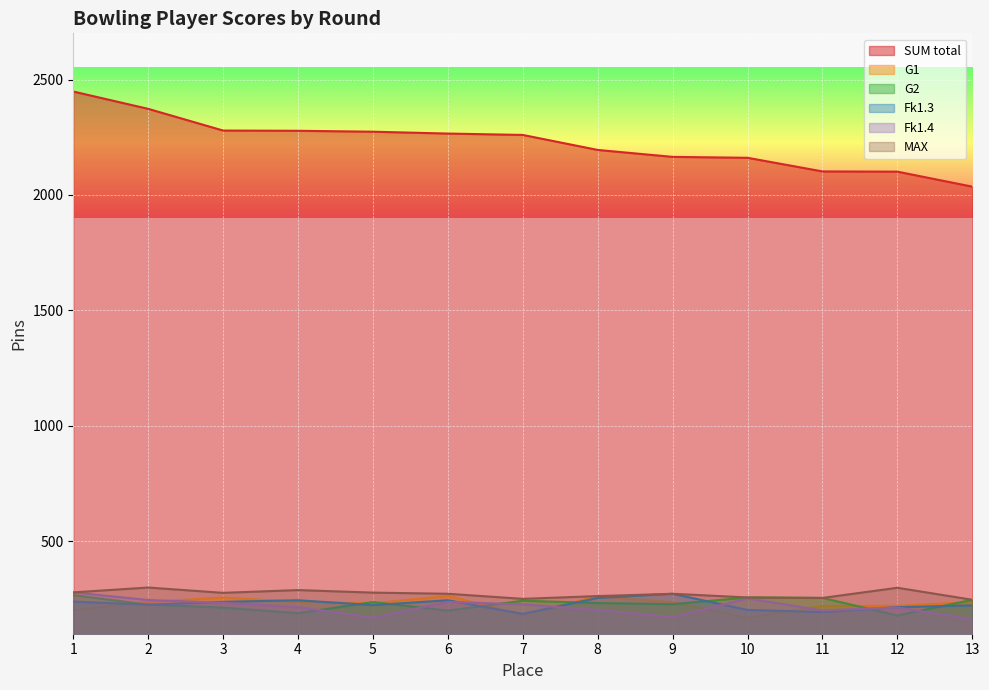

What is the highest value of the G1 series?

264